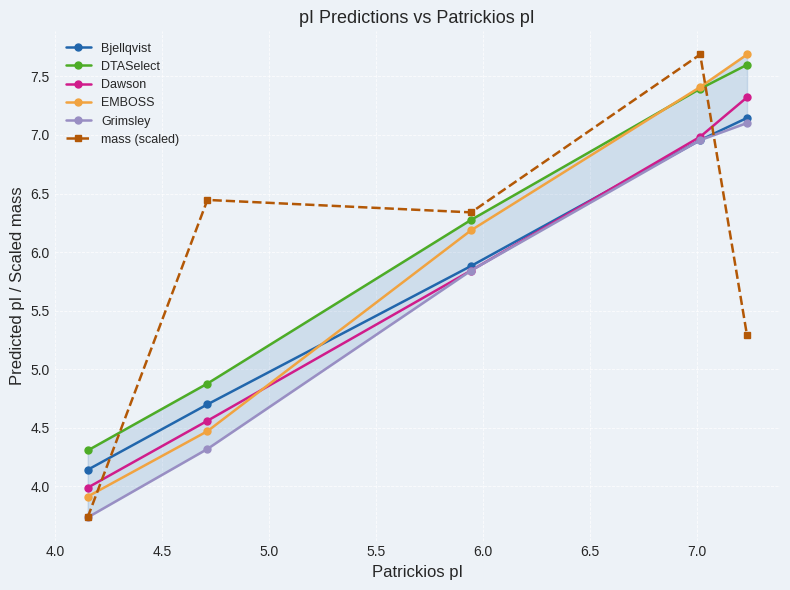

True or false: DTASelect and Dawson cross at least once.

False